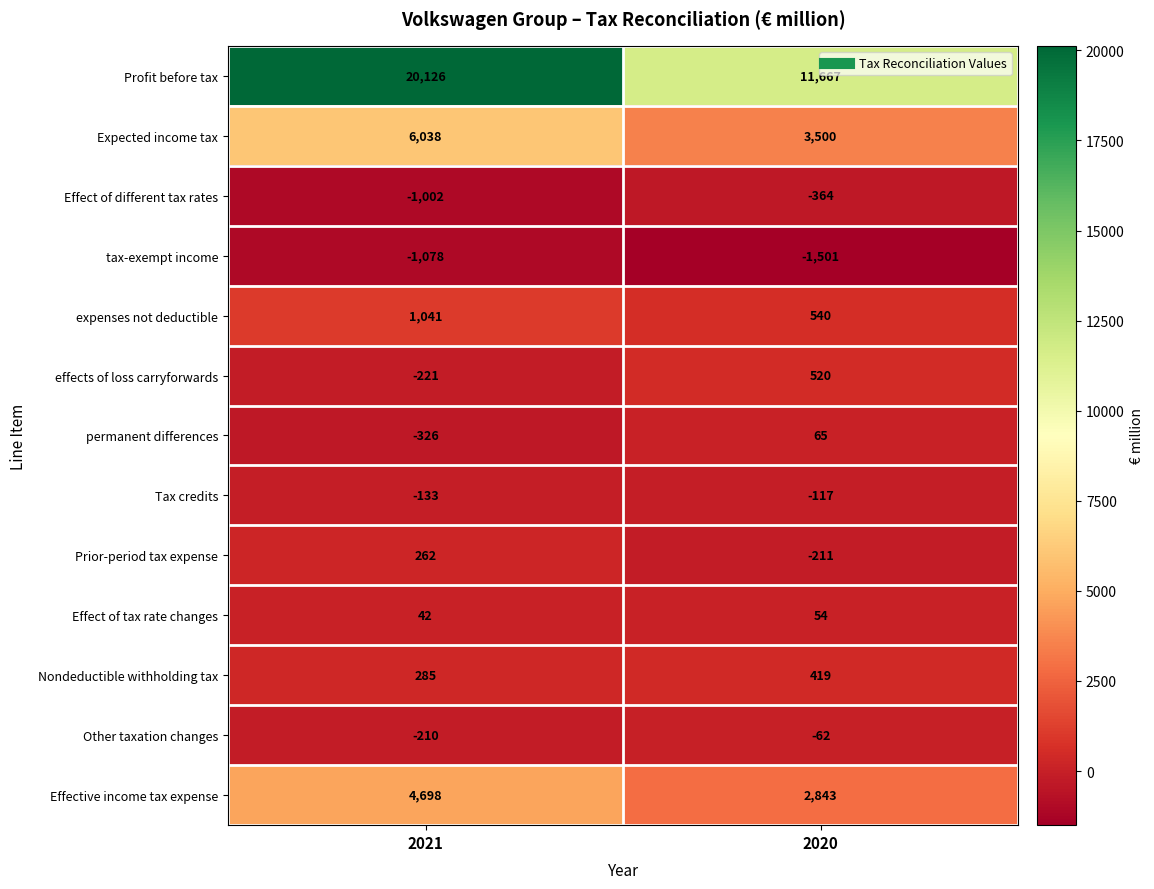

Which series has the largest total across all categories?

Profit before tax